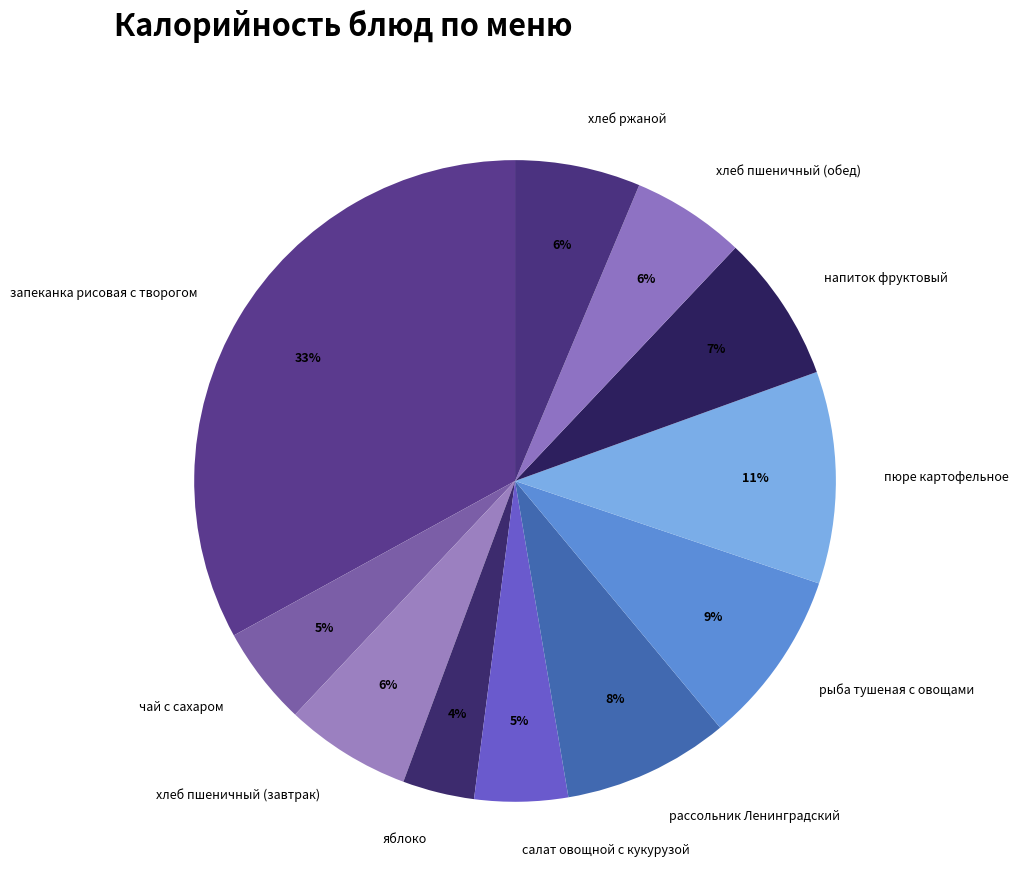

How many slices are in this pie chart?

11